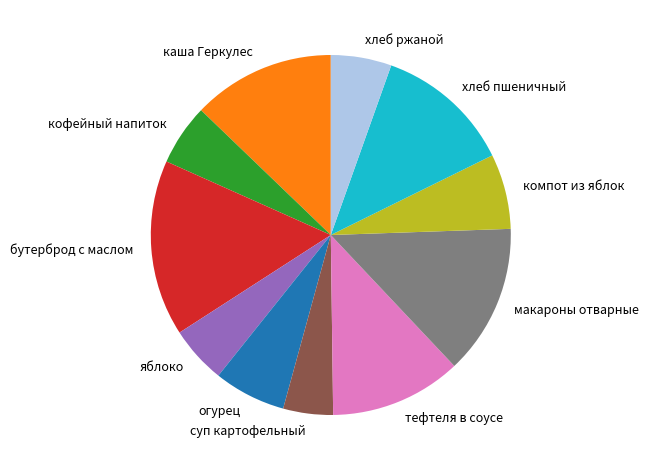

Is there any slice that represents more than half of the pie?

No